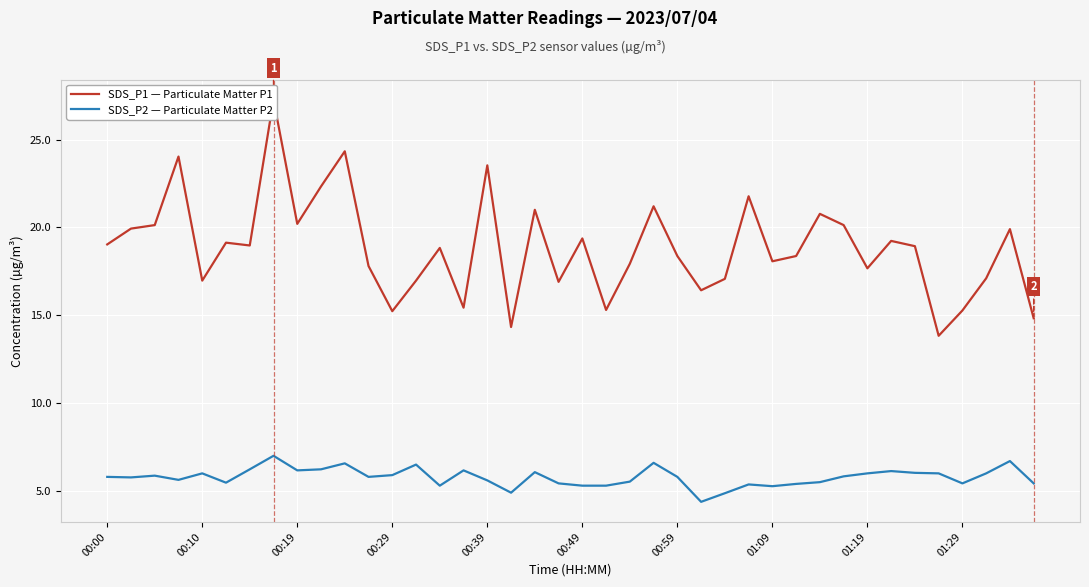

What is the lowest value of the SDS_P2 — Particulate Matter P2 series?

4.4